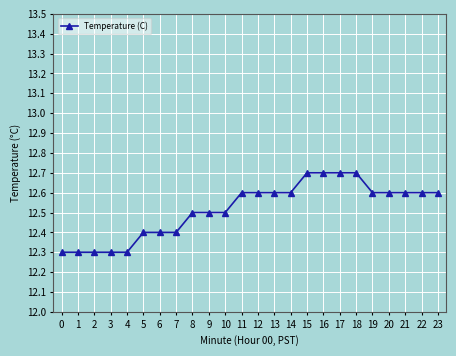

What is the difference between the maximum and second lowest values?

0.4